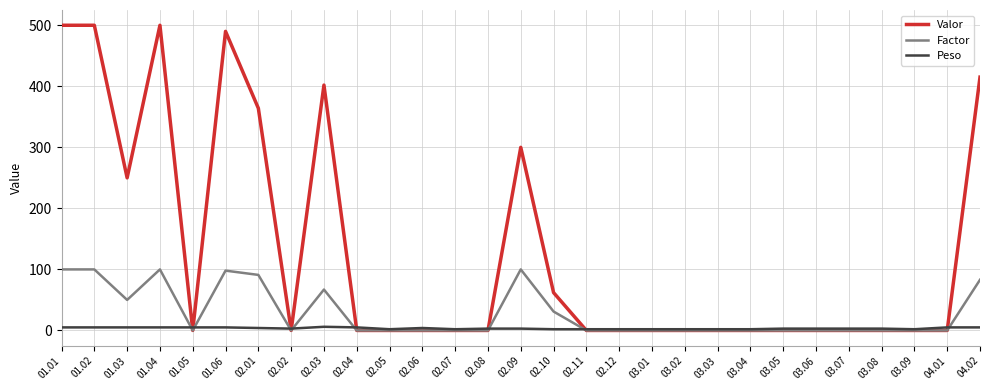

The value of Valor at 02.08 is -342. True or false?

False